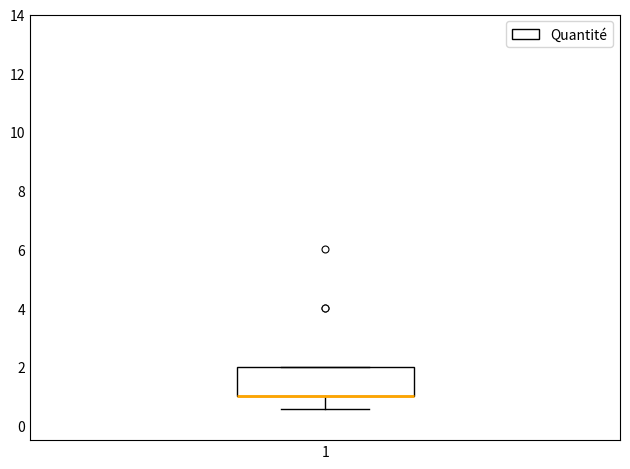

Transcribe this box plot: give where the median line is, the range the box spans, and where the two whiskers end, as read against the y-axis. The values are not printed on the chart, so give them approximately, as read against the axis.

median 1.0 (drawn on the box's lower edge), box 1.0 to 2.0, whiskers 0.6 to 2.0